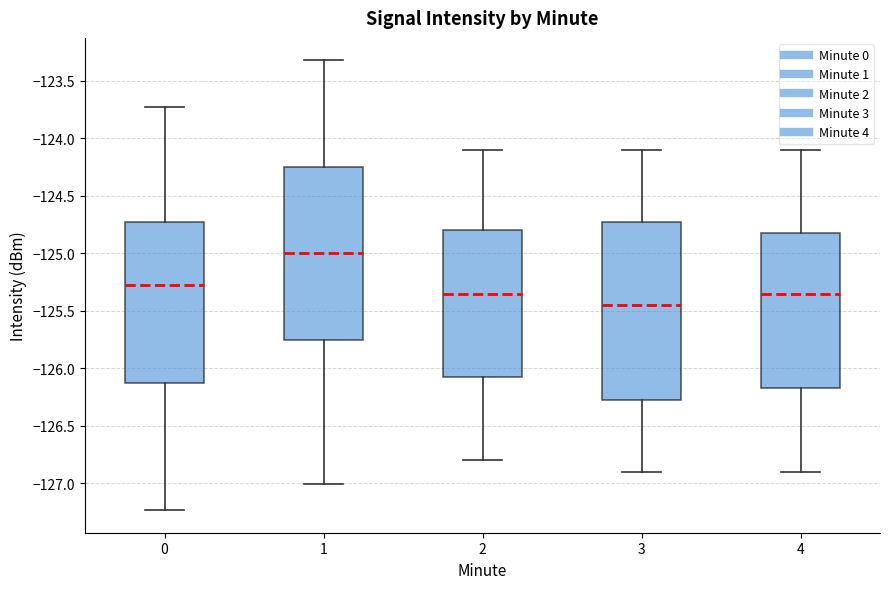

Reading left to right, read every box against the y-axis: the position of its median line, the range the box covers, and the ends of its whiskers. The values are not printed on the chart, so give them approximately, as read against the axis.

0: median -125.25, box -126.15 to -124.75, whiskers -127.25 to -123.75
1: median -125.00, box -125.75 to -124.25, whiskers -127.00 to -123.30
2: median -125.35, box -126.05 to -124.80, whiskers -126.80 to -124.10
3: median -125.45, box -126.25 to -124.70, whiskers -126.90 to -124.10
4: median -125.35, box -126.15 to -124.80, whiskers -126.90 to -124.10